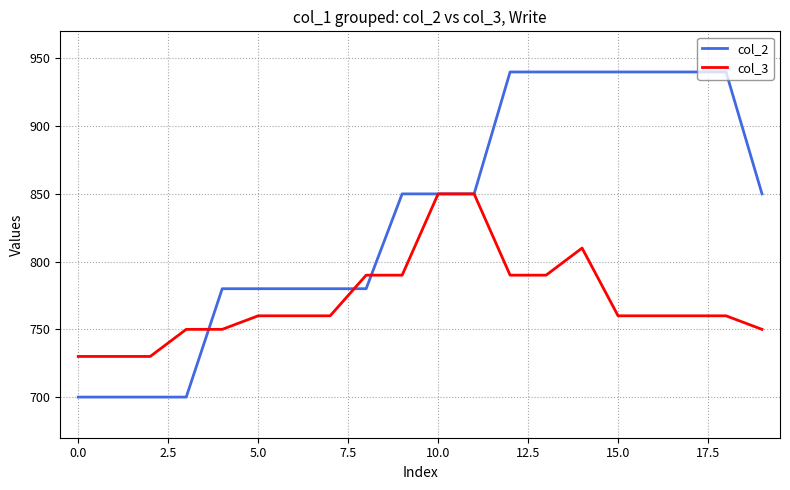

True or false: col_2 and col_3 cross at least once.

True